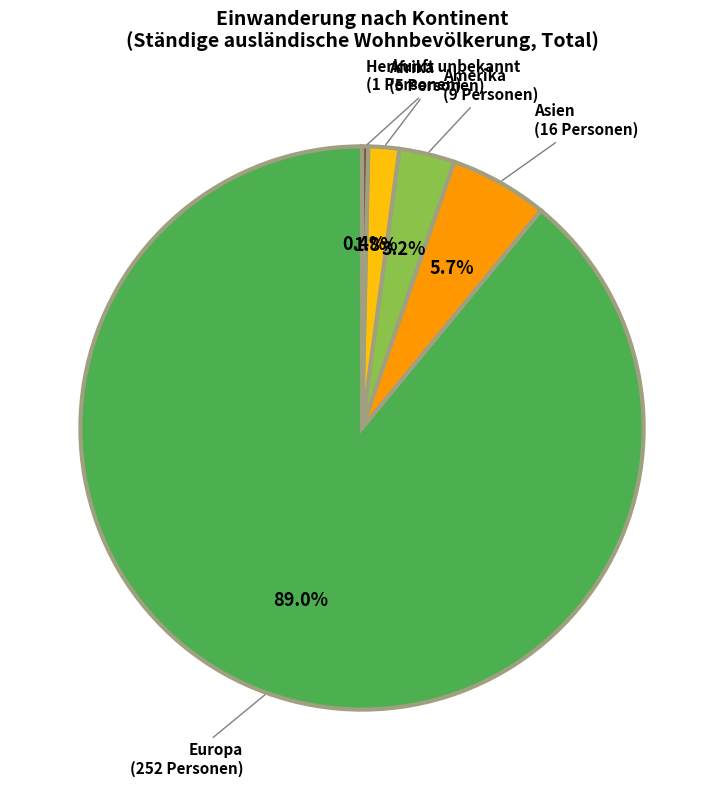

How many segments does this pie chart have?

5